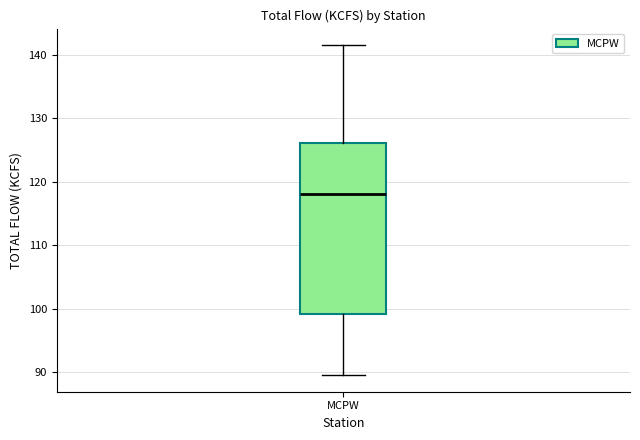

Read this box plot against the y-axis: the position of the median line, the range covered by the box, and the ends of both whiskers. The values are not printed on the chart, so give them approximately, as read against the axis.

median 118, box 99 to 126, whiskers 90 to 142